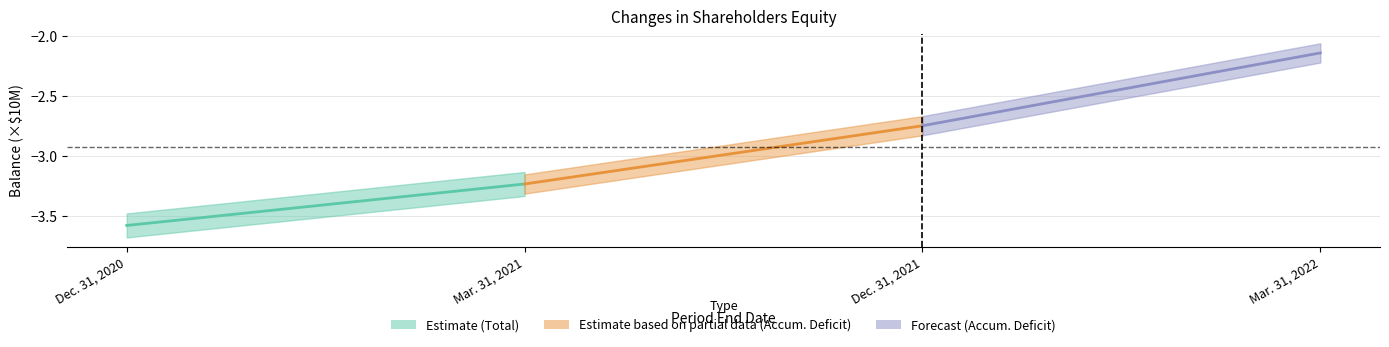

What is the highest value of the Estimate (Total) series?

-3.2